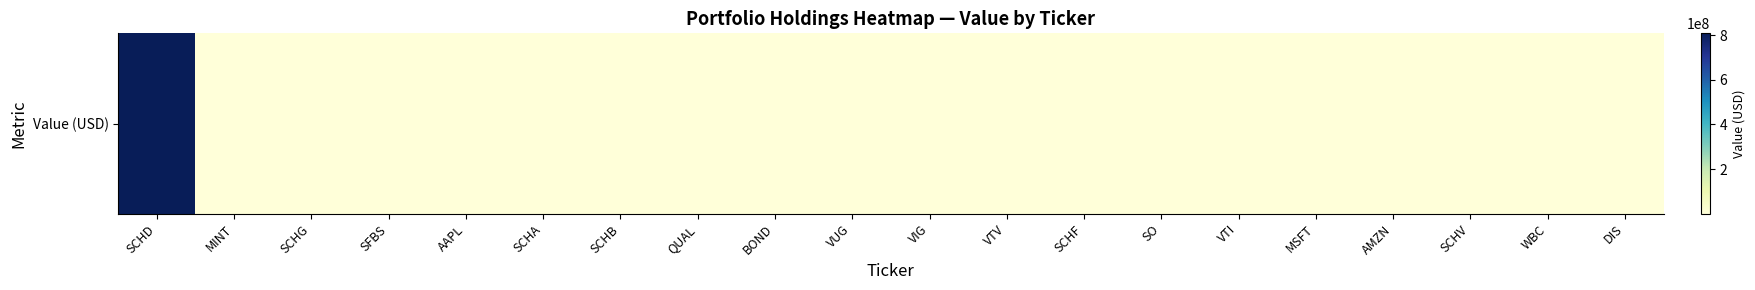

What is the greatest value displayed?

808524797